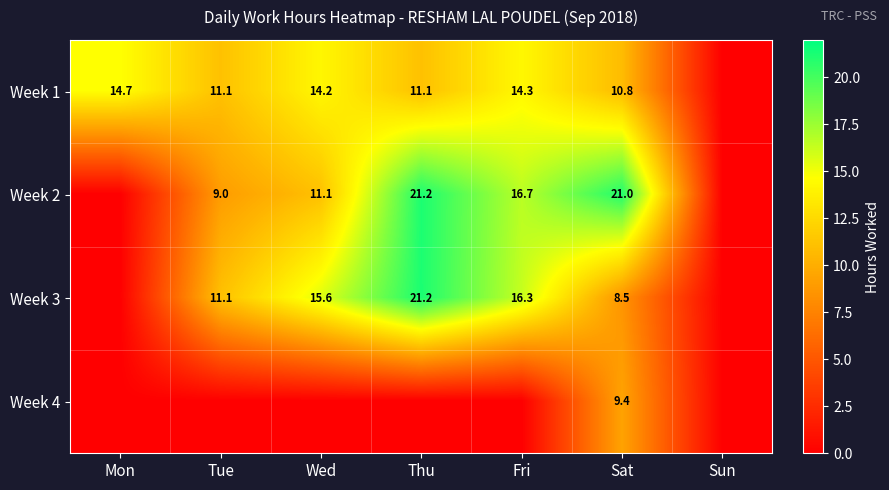

What is the difference between the highest and lowest values at Sat?

12.5